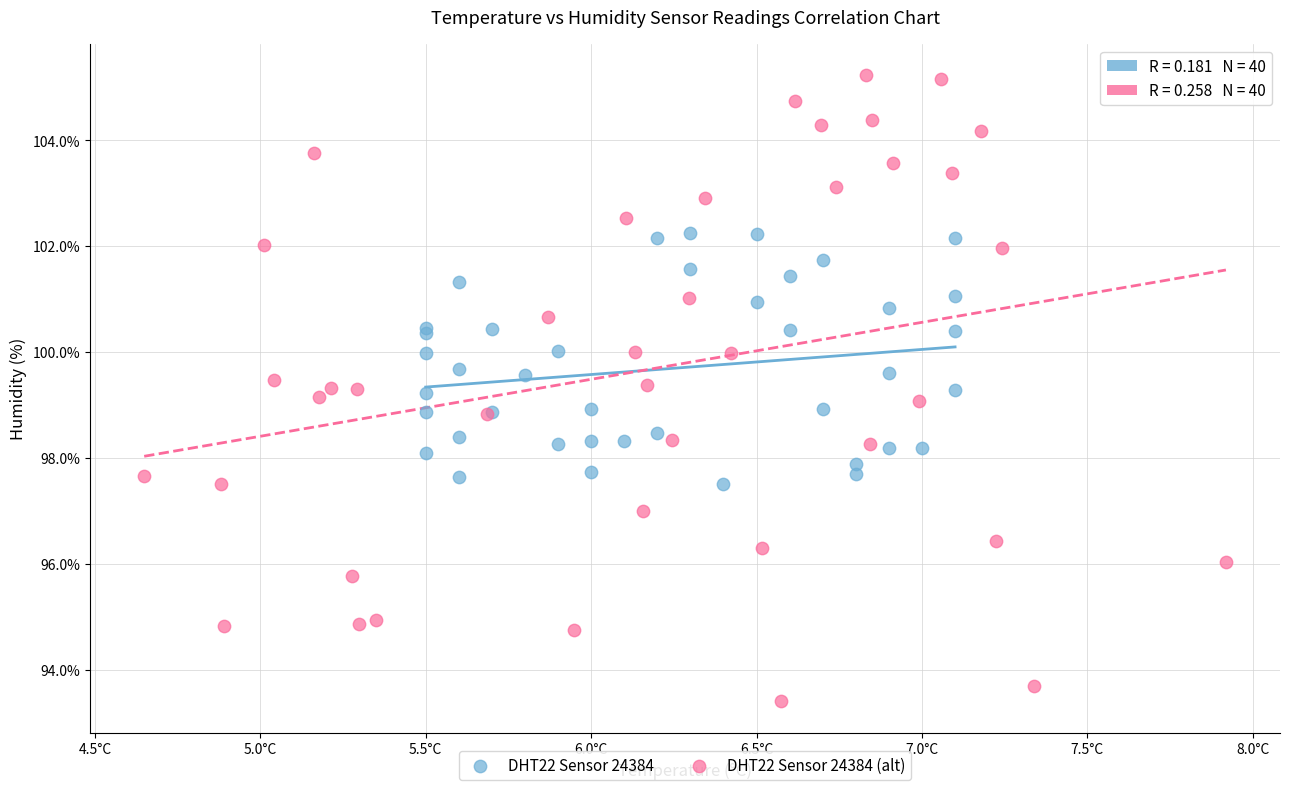

Which series contains the highest Y value?

DHT22 Sensor 24384 (alt)